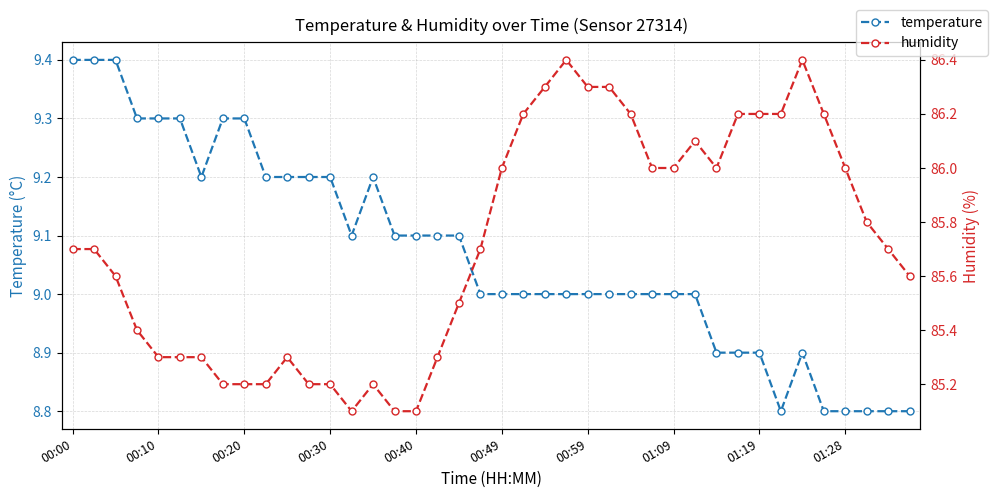

Which series has the largest total across all categories?

humidity